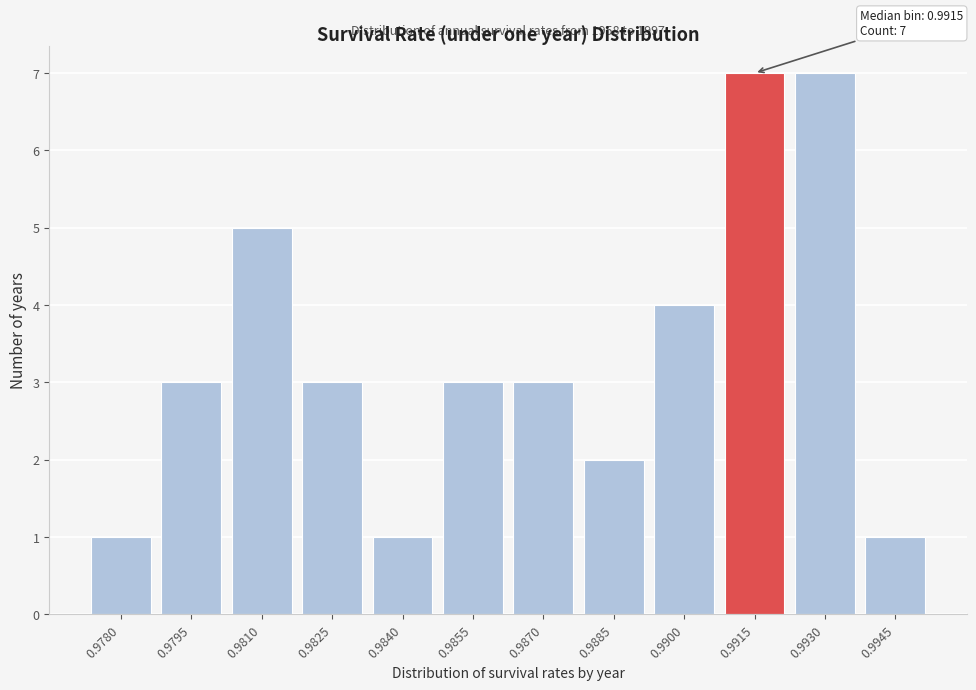

Reading left to right, what are all the values shown in this chart?

0.9780=1	0.9795=3	0.9810=5	0.9825=3	0.9840=1	0.9855=3	0.9870=3	0.9885=2	0.9900=4	0.9915=7	0.9930=7	0.9945=1